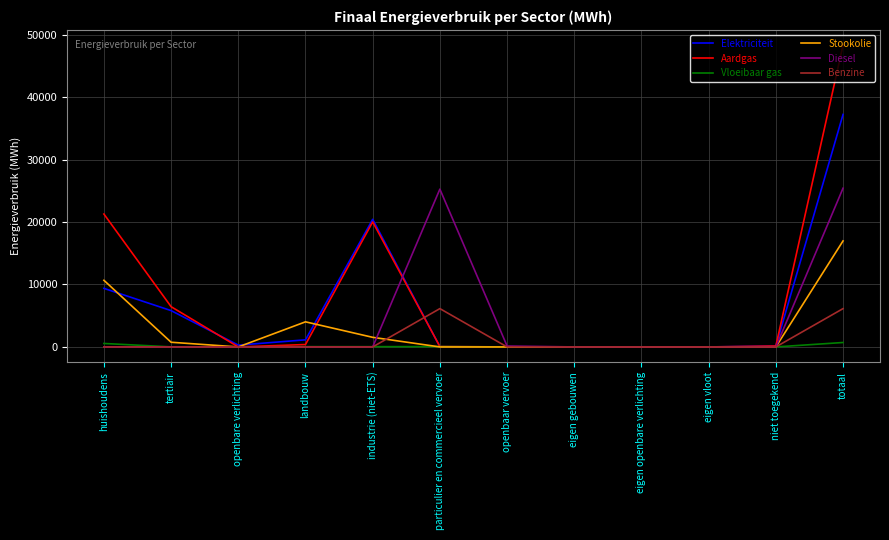

List the series in order of their peak value, highest first.

Aardgas, Elektriciteit, Diesel, Stookolie, Benzine, Vloeibaar gas